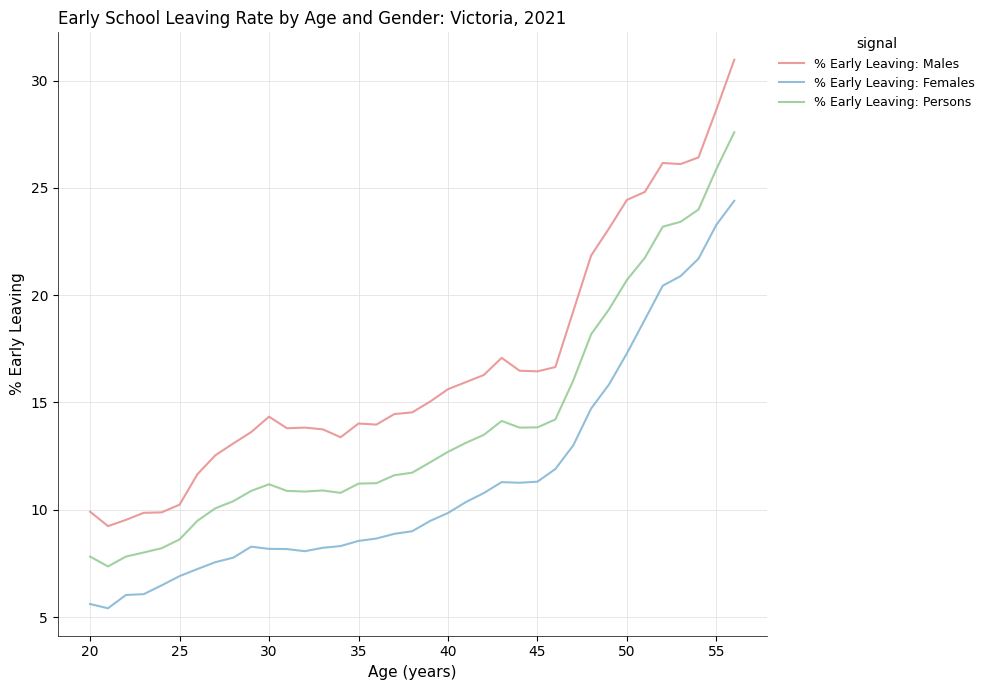

Which series has the largest total across all categories?

% Early Leaving: Males